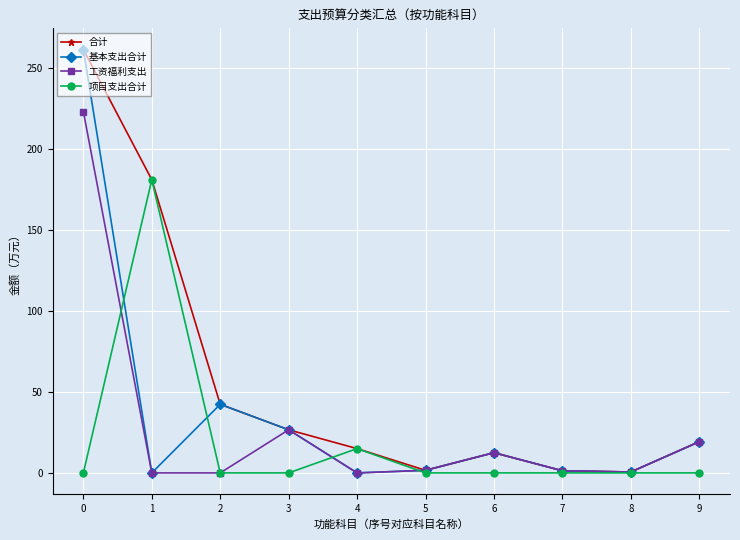

Where is 合计 nearest to the value 130?

1